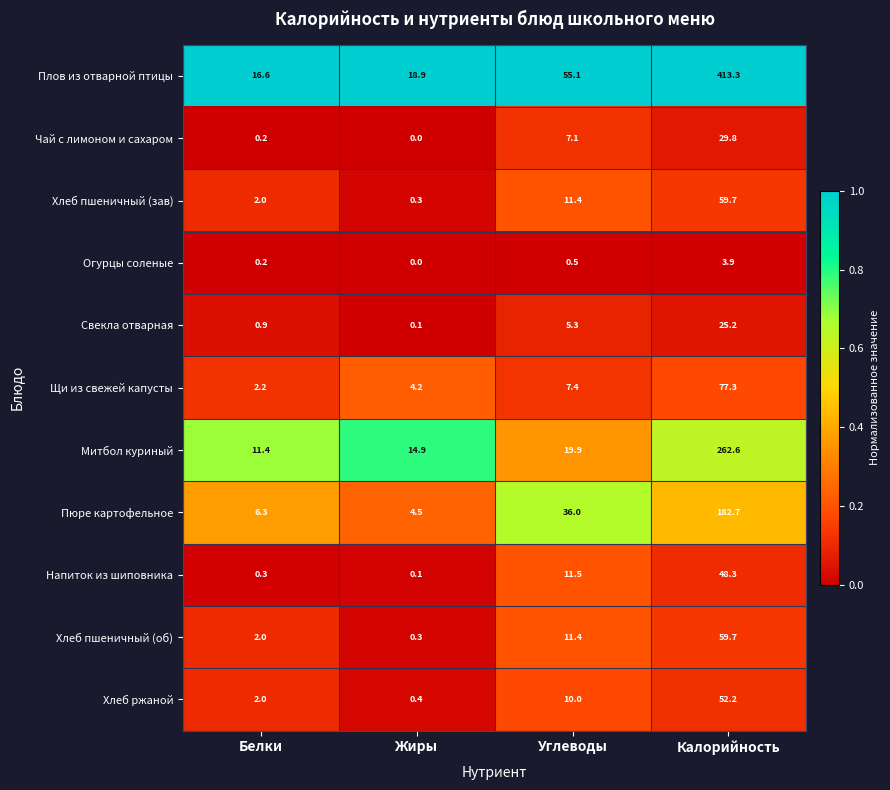

Which series has the largest range (max minus min)?

Плов из отварной птицы